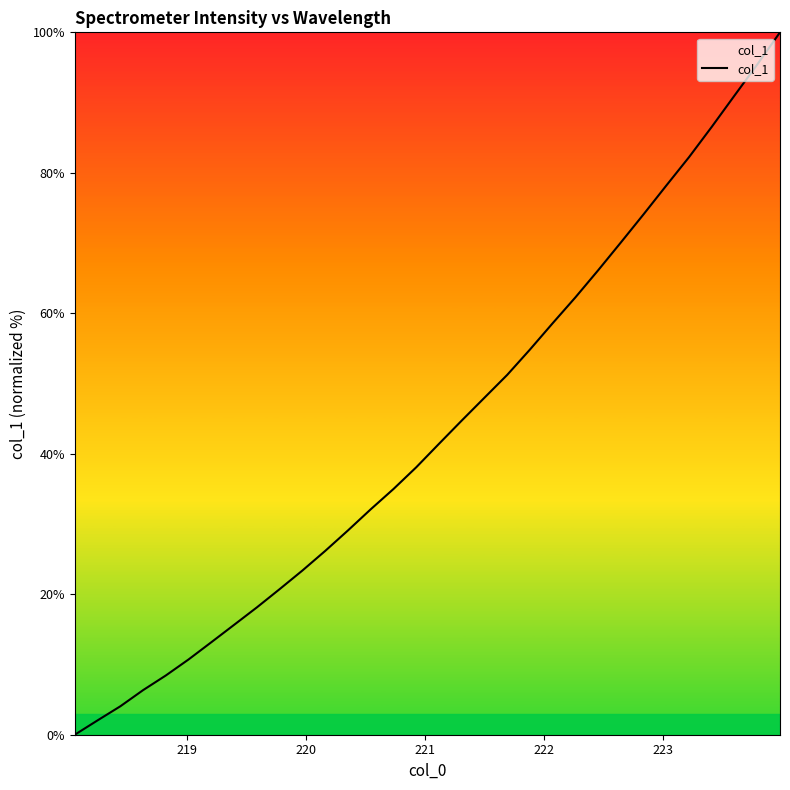

What is the difference between the maximum and minimum values?

100.0